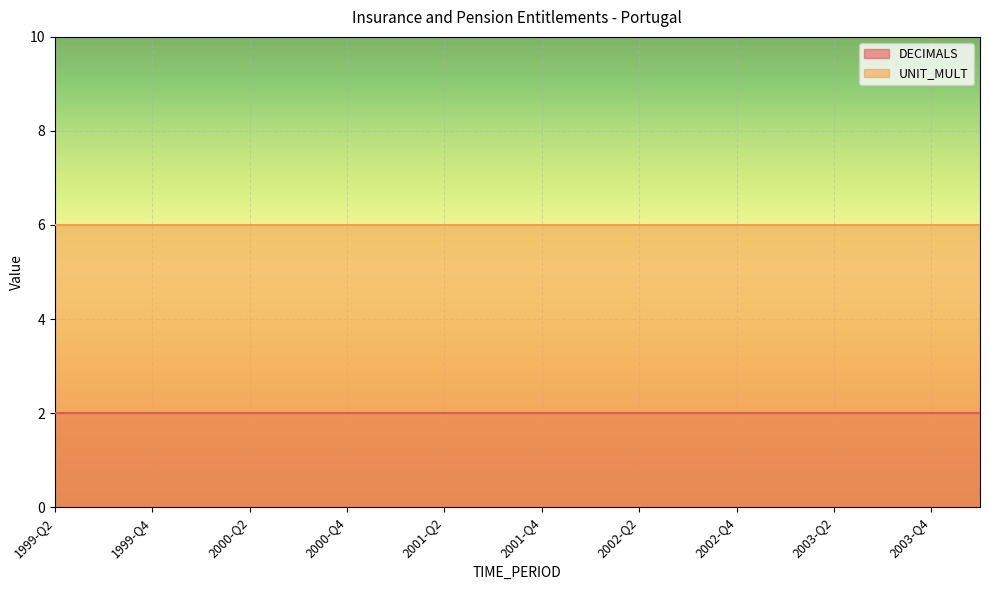

Reading left to right, extract all data points from this chart.

DECIMALS: 1999-Q2=2	1999-Q3=2	1999-Q4=2	2000-Q1=2	2000-Q2=2	2000-Q3=2	2000-Q4=2	2001-Q1=2	2001-Q2=2	2001-Q3=2	2001-Q4=2	2002-Q1=2	2002-Q2=2	2002-Q3=2	2002-Q4=2	2003-Q1=2	2003-Q2=2	2003-Q3=2	2003-Q4=2	2004-Q1=2
UNIT_MULT: 1999-Q2=6	1999-Q3=6	1999-Q4=6	2000-Q1=6	2000-Q2=6	2000-Q3=6	2000-Q4=6	2001-Q1=6	2001-Q2=6	2001-Q3=6	2001-Q4=6	2002-Q1=6	2002-Q2=6	2002-Q3=6	2002-Q4=6	2003-Q1=6	2003-Q2=6	2003-Q3=6	2003-Q4=6	2004-Q1=6